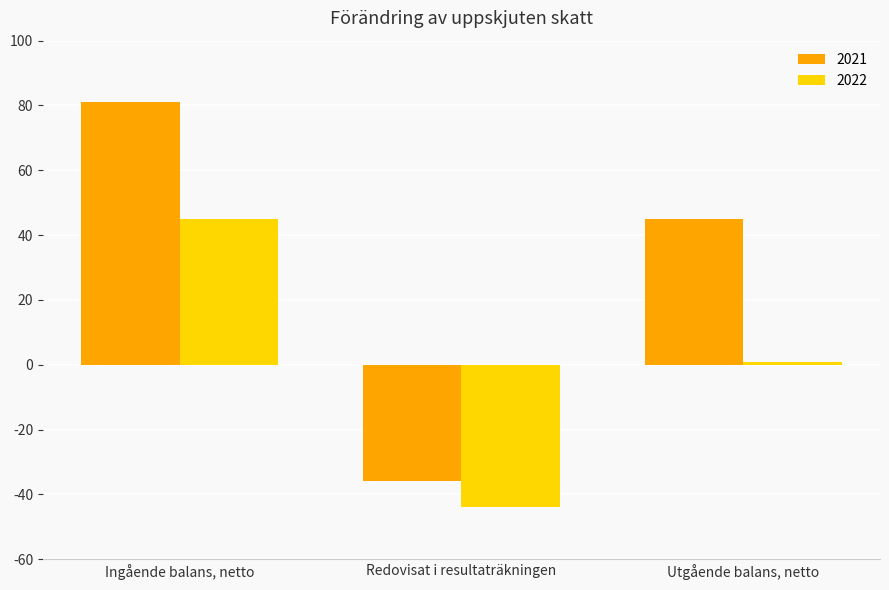

Where is 2021 nearest to the value 22?

Utgående balans, netto